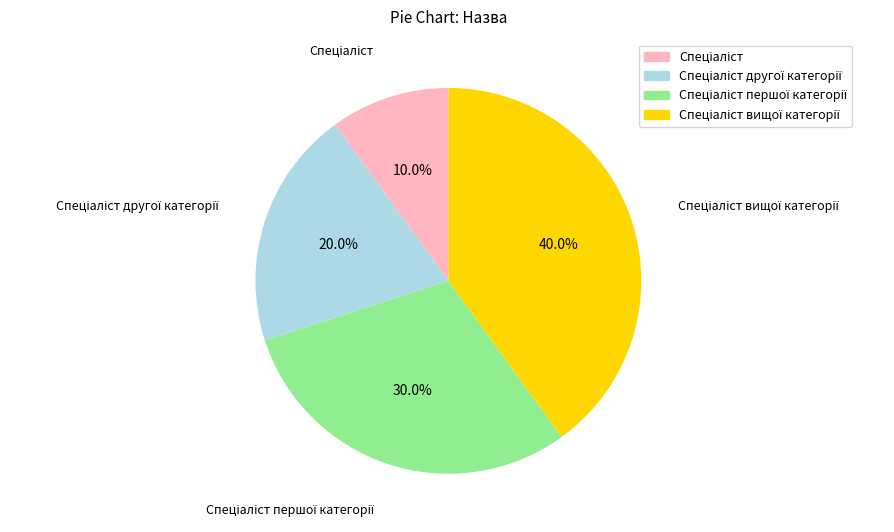

Is there any slice that represents more than half of the pie?

No